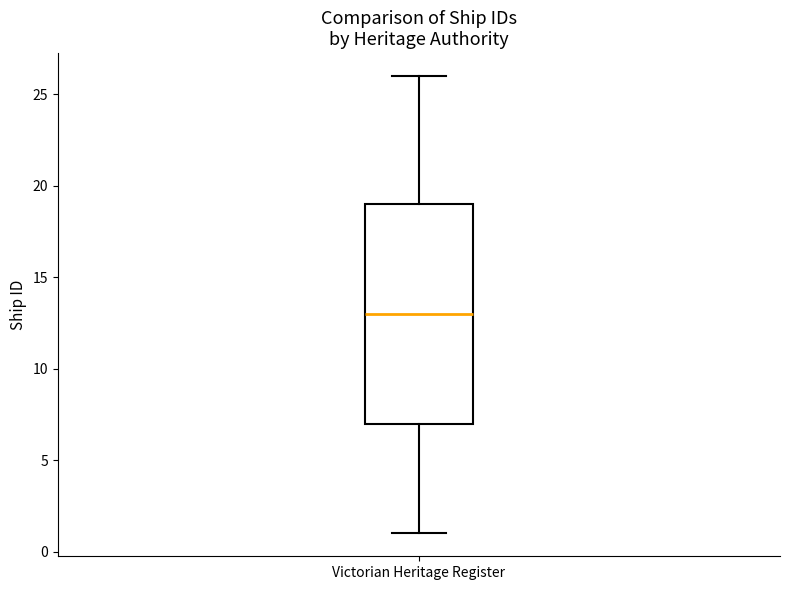

Transcribe this box plot: give where the median line is, the range the box spans, and where the two whiskers end, as read against the y-axis. The values are not printed on the chart, so give them approximately, as read against the axis.

median 13, box 7 to 19, whiskers 1 to 26